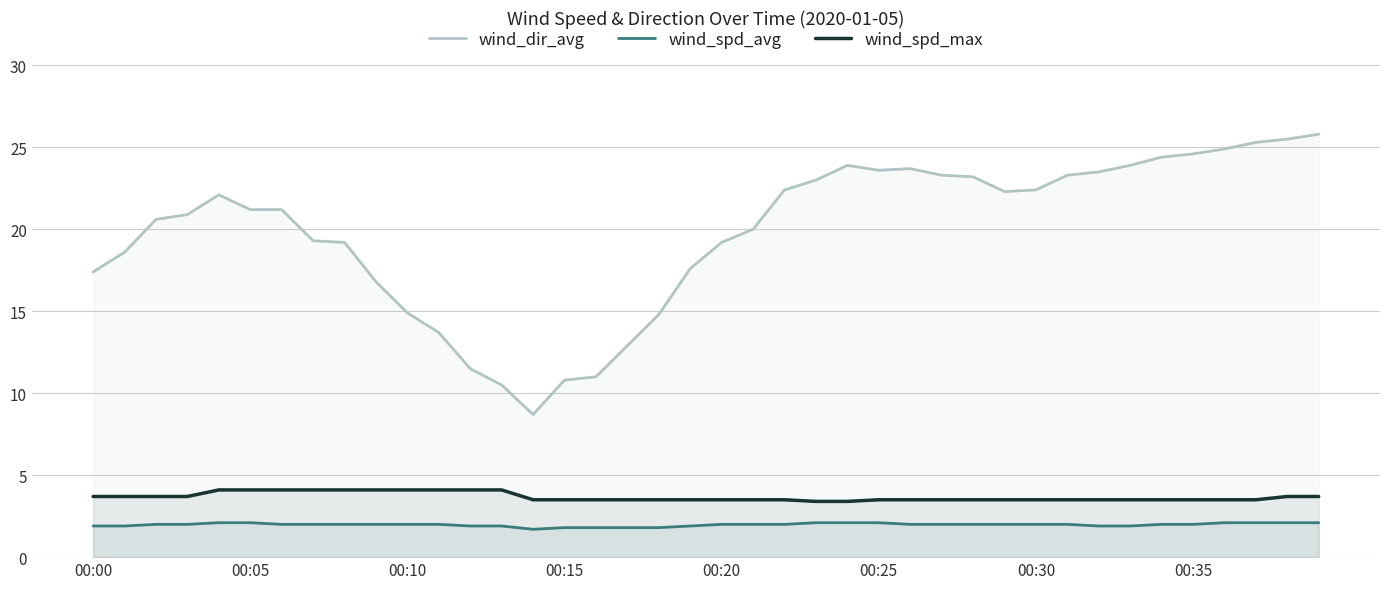

At which category does the chart reach its peak across all series?

39